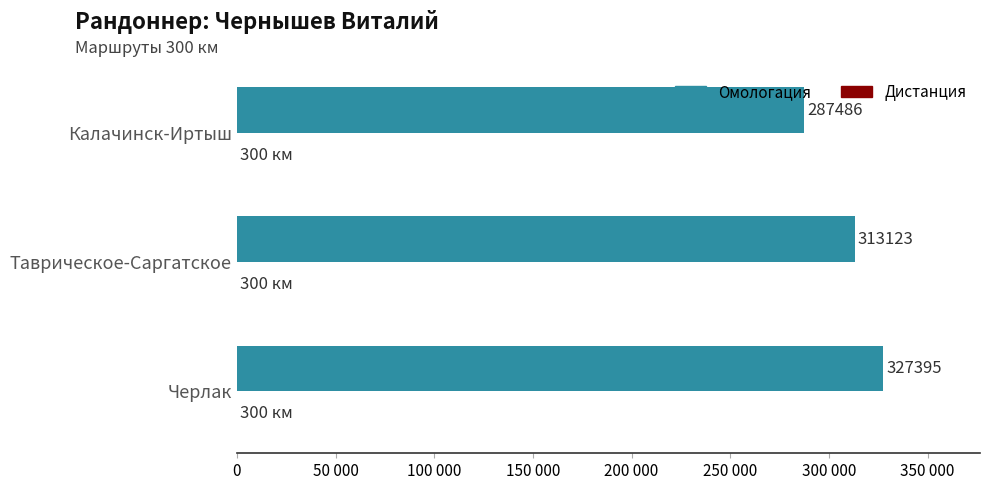

Rank the series by their maximum value, from highest to lowest.

Омологация, Дистанция